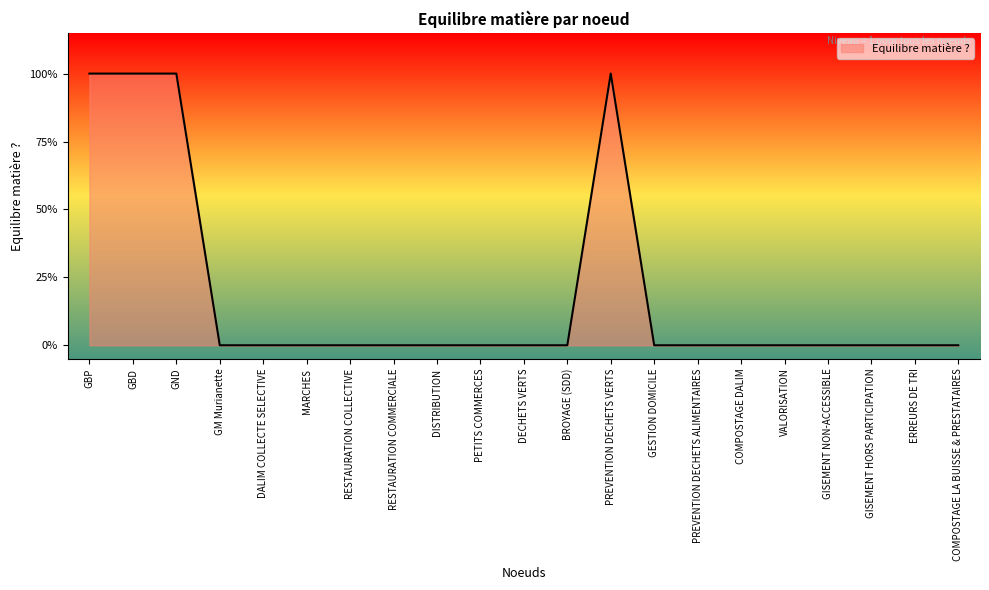

Reading right to left, what are all the values shown in this chart?

COMPOSTAGE LA BUISSE & PRESTATAIRES=0	ERREURS DE TRI=0	GISEMENT HORS PARTICIPATION=0	GISEMENT NON-ACCESSIBLE=0	VALORISATION=0	COMPOSTAGE DALIM=0	PREVENTION DECHETS ALIMENTAIRES=0	GESTION DOMICILE=0	PREVENTION DECHETS VERTS=1	BROYAGE (SDD)=0	DECHETS VERTS=0	PETITS COMMERCES=0	DISTRIBUTION=0	RESTAURATION COMMERCIALE=0	RESTAURATION COLLECTIVE=0	MARCHES=0	DALIM COLLECTE SELECTIVE=0	GM Murianette=0	GND=1	GBD=1	GBP=1